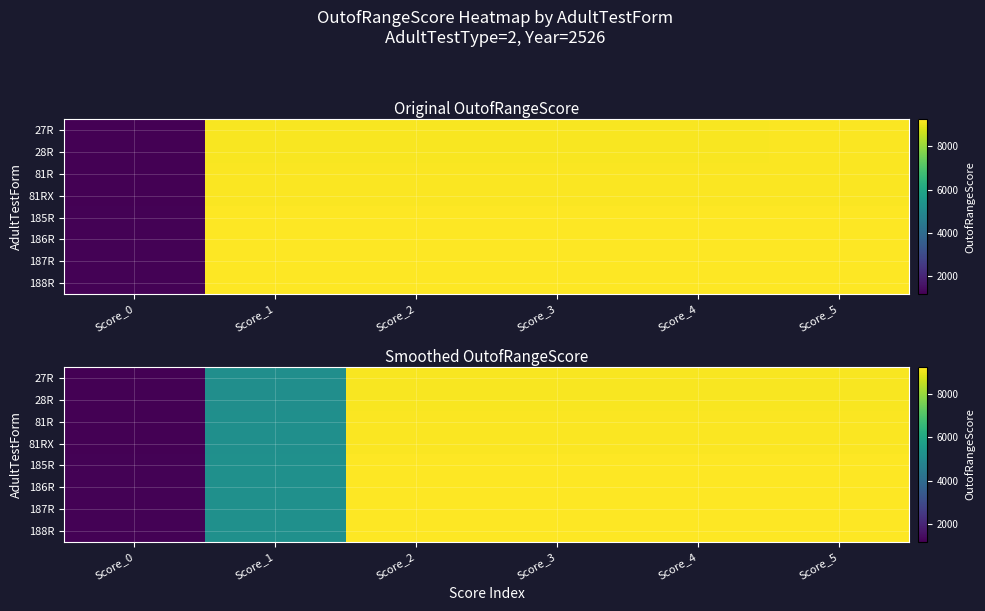

Count the 81RX values in the range 5200 to 9218.

5